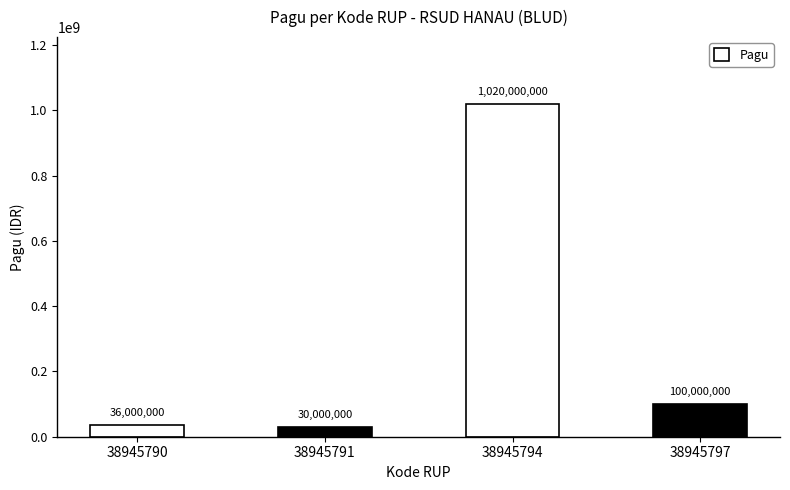

Reading left to right, list all the values displayed in this chart.

36000000	30000000	1020000000	100000000